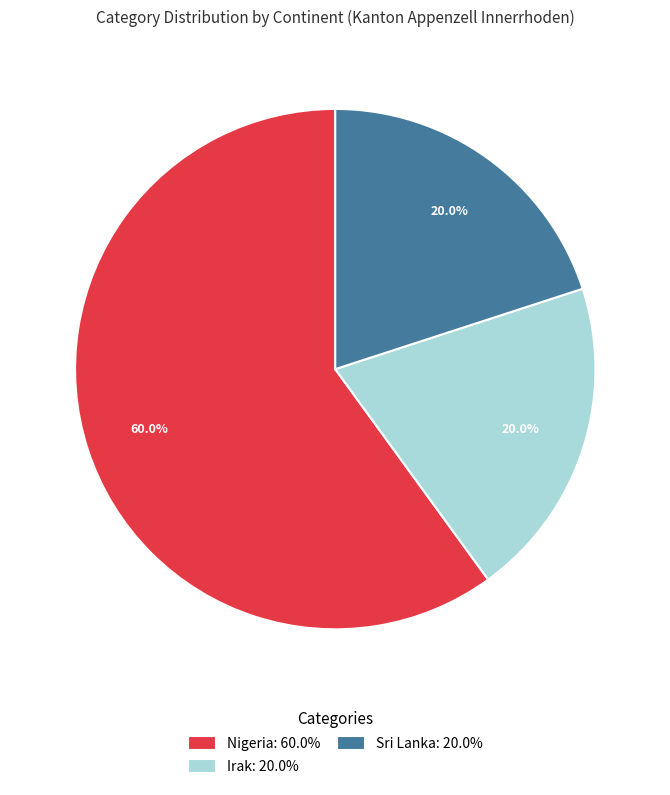

How many slices are in this pie chart?

3